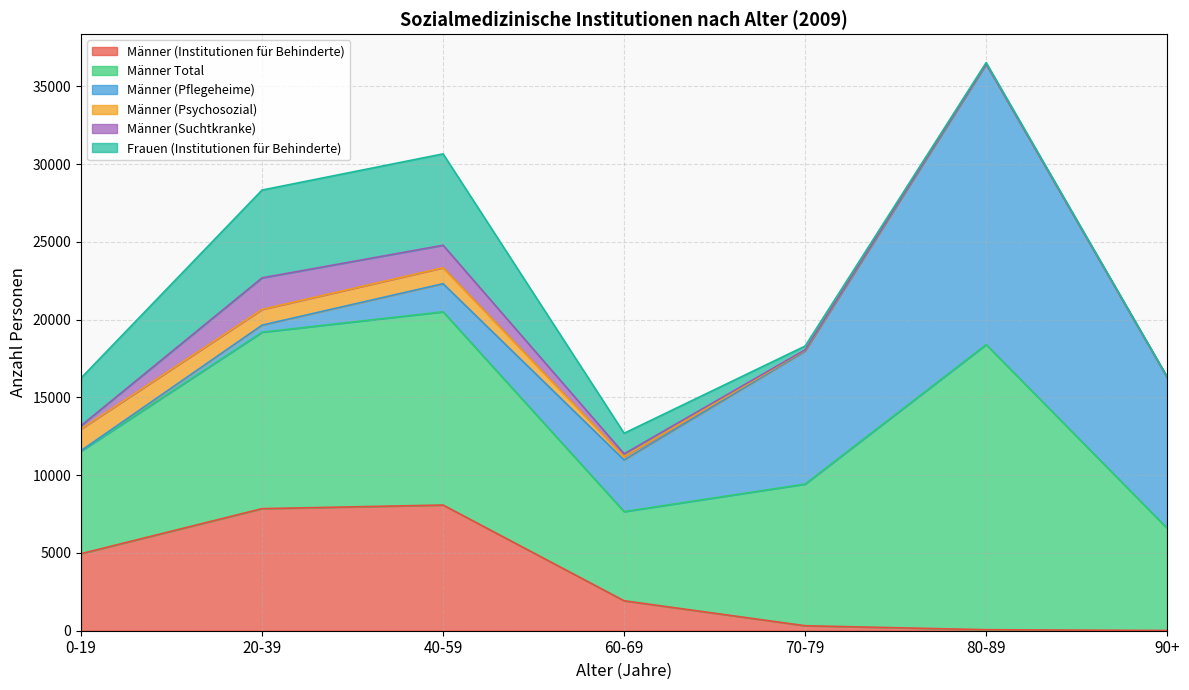

What is the maximum value for Männer (Institutionen für Behinderte)?

8082